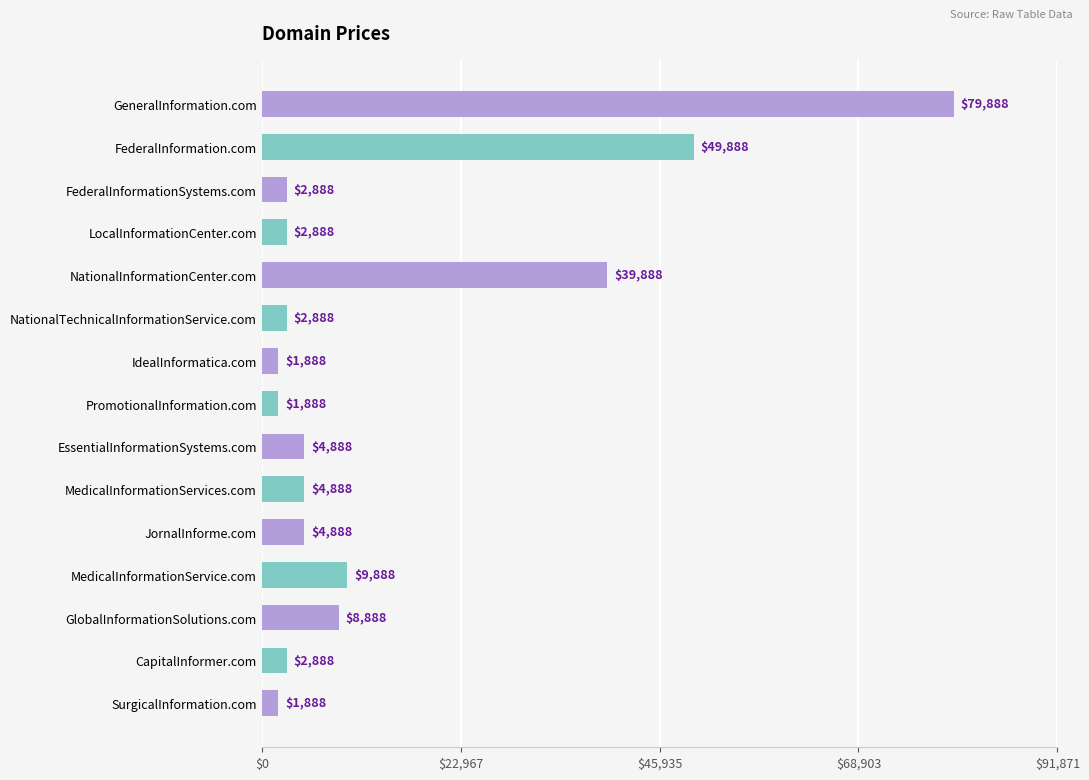

What is the label of the 2nd bar from the top?

FederalInformation.com